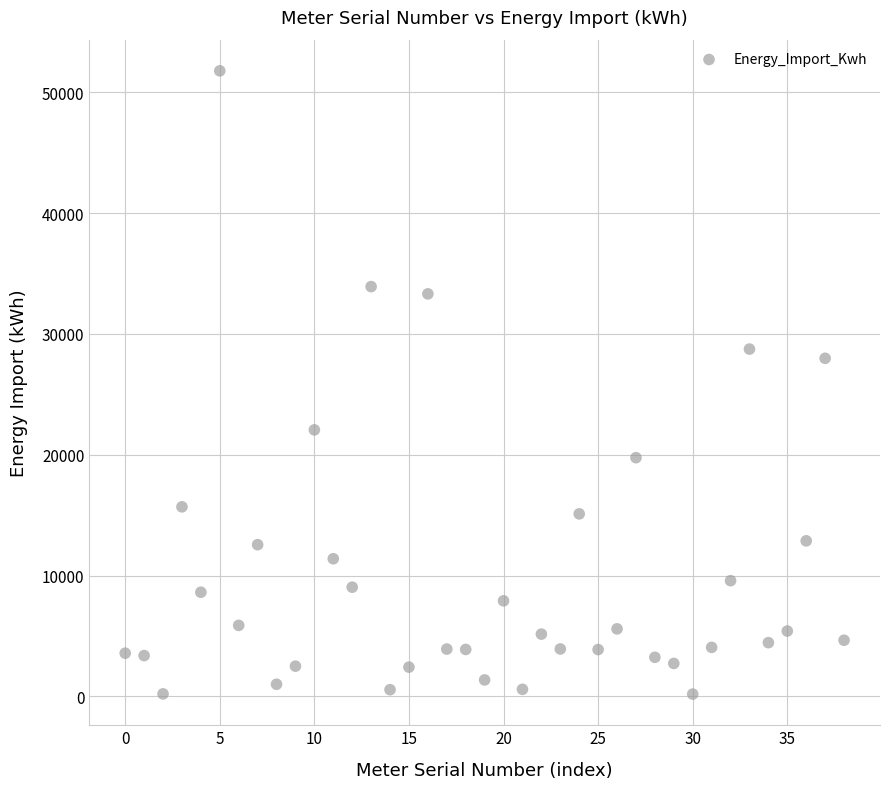

What is the range of Y values (max minus min)?

51598.5